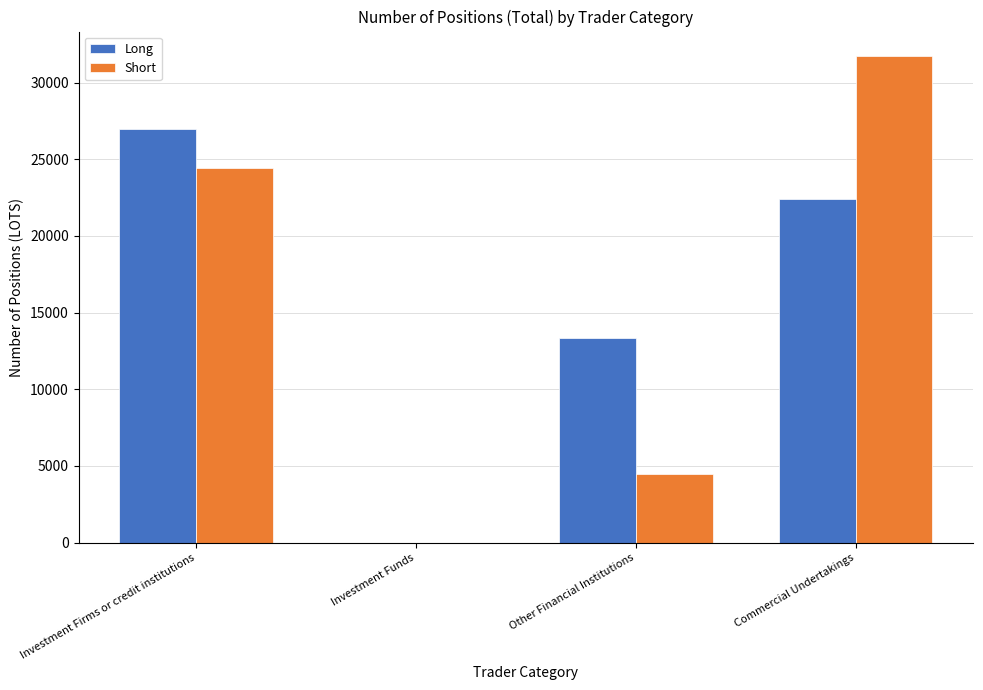

The Short series shows 4443.0 at Other Financial Institutions. True or false?

True